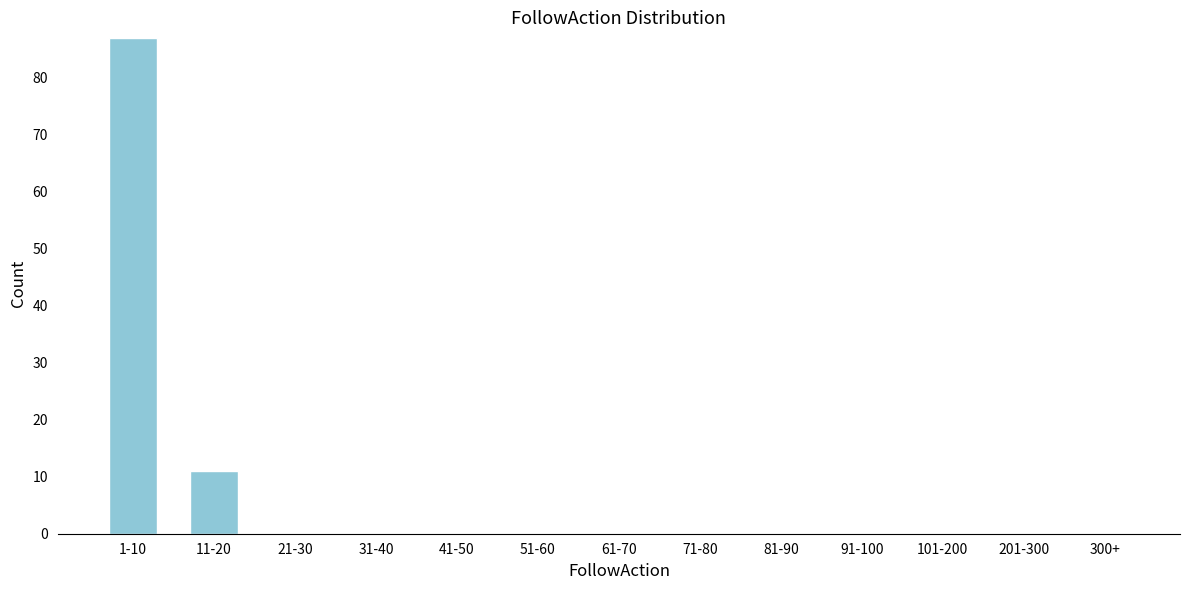

At which label is the value closest to 43?

11-20